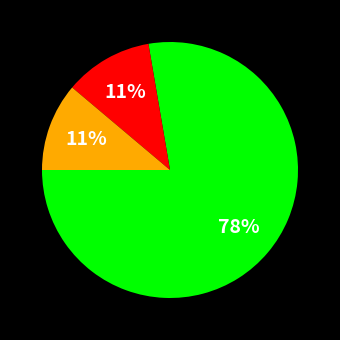

To the nearest percent, what is the difference between the largest and smallest slice percentages?

67%